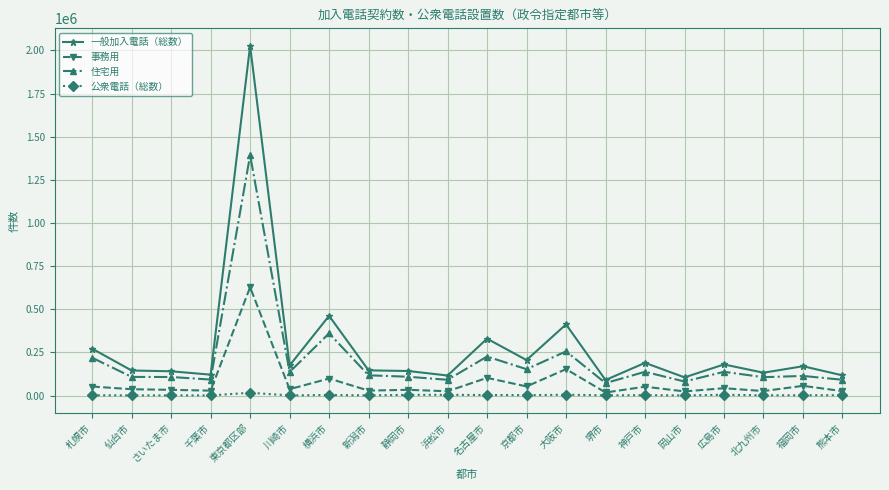

Rank the series at 東京都区部 from lowest to highest value.

公衆電話（総数）, 事務用, 住宅用, 一般加入電話（総数）